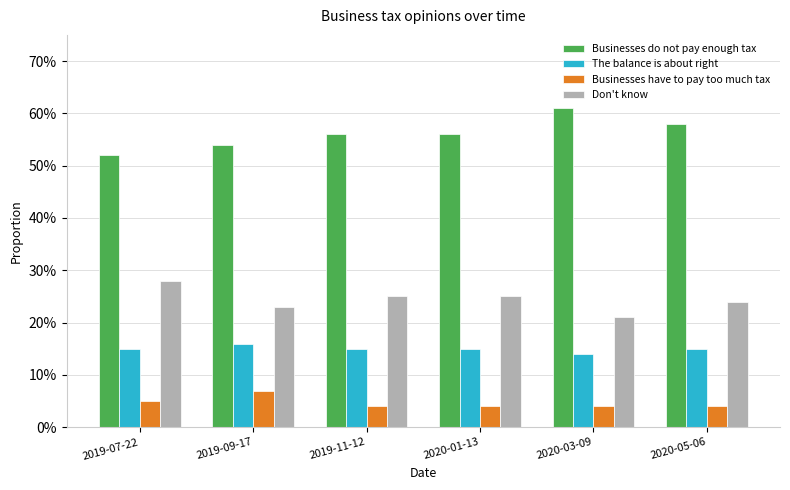

Are the bars grouped side by side (vs. stacked)?

Yes